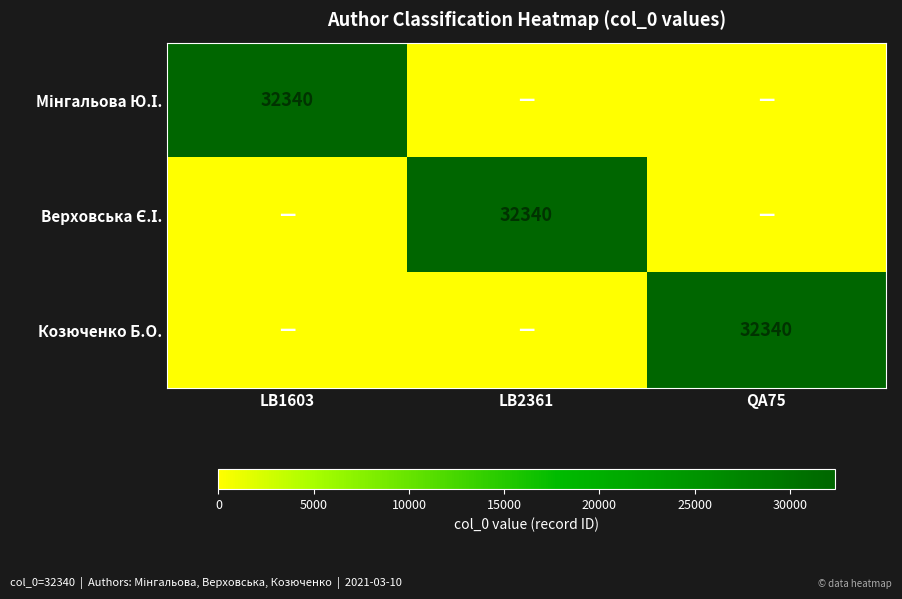

Which has a higher value, QA75 or LB2361?

QA75